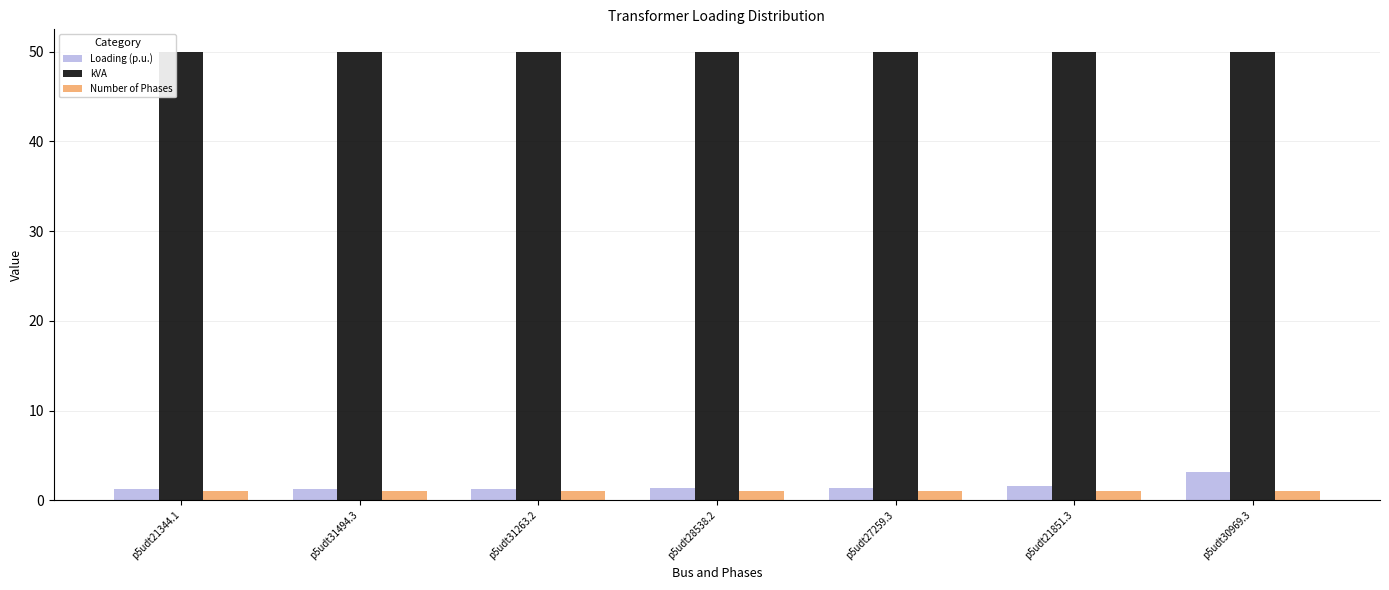

Rank the series by their maximum value, from highest to lowest.

kVA, Loading (p.u.), Number of Phases